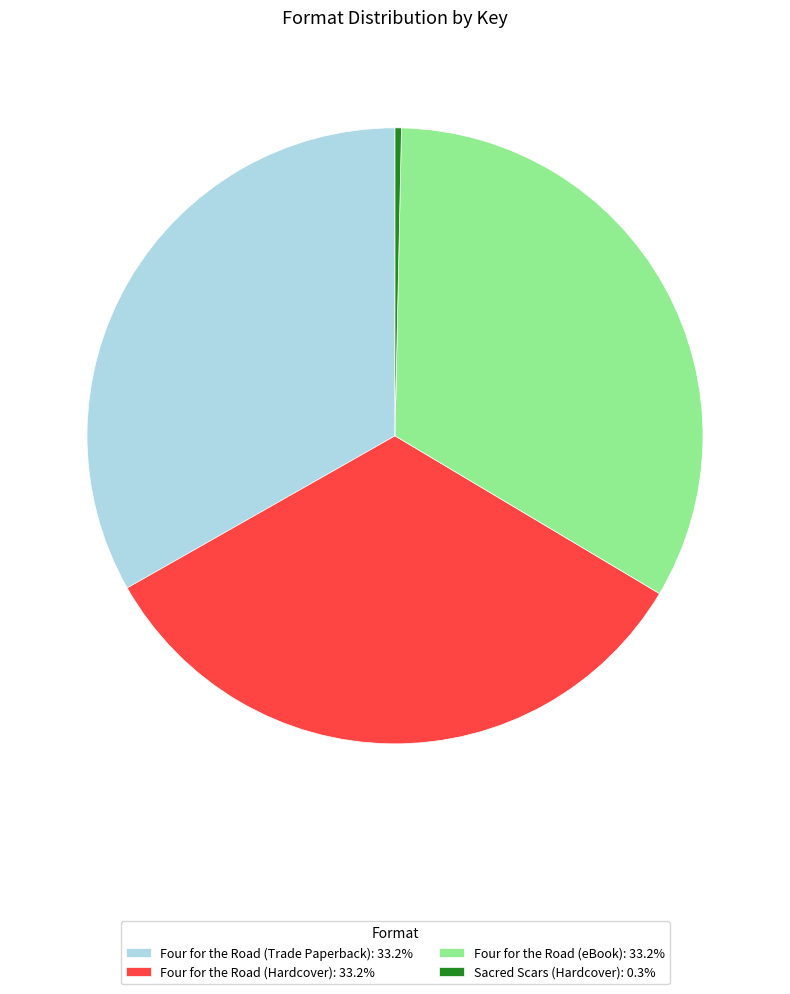

True or false: Four for the Road (Trade Paperback) accounts for 23% of the total.

False